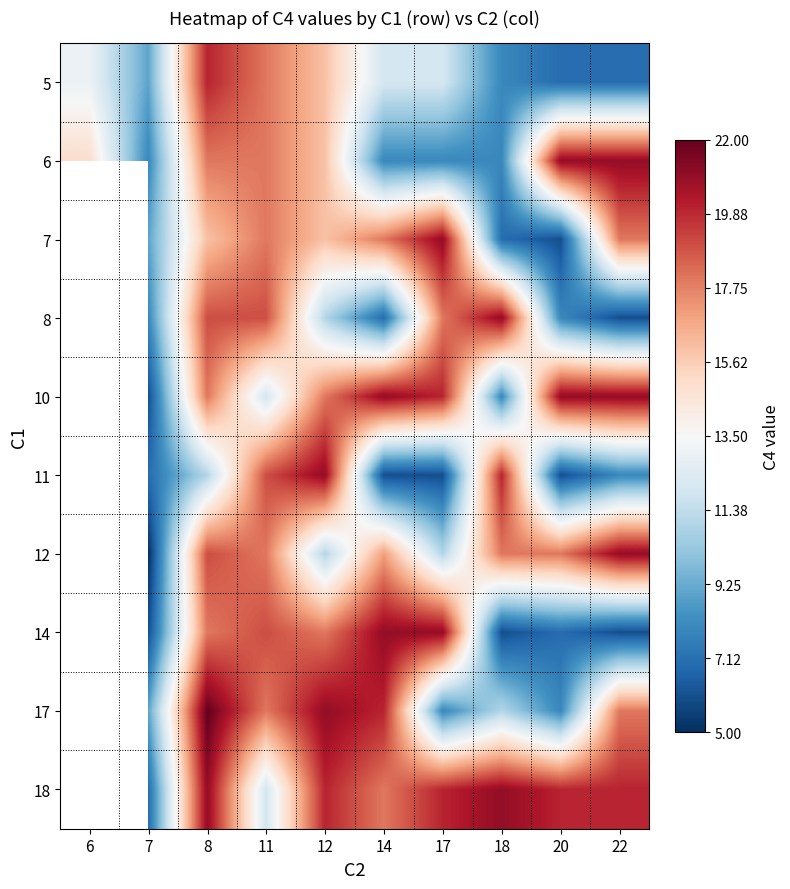

List the series in order of their peak value, highest first.

6, 7, 8, 10, 11, 12, 14, 17, 18, 5